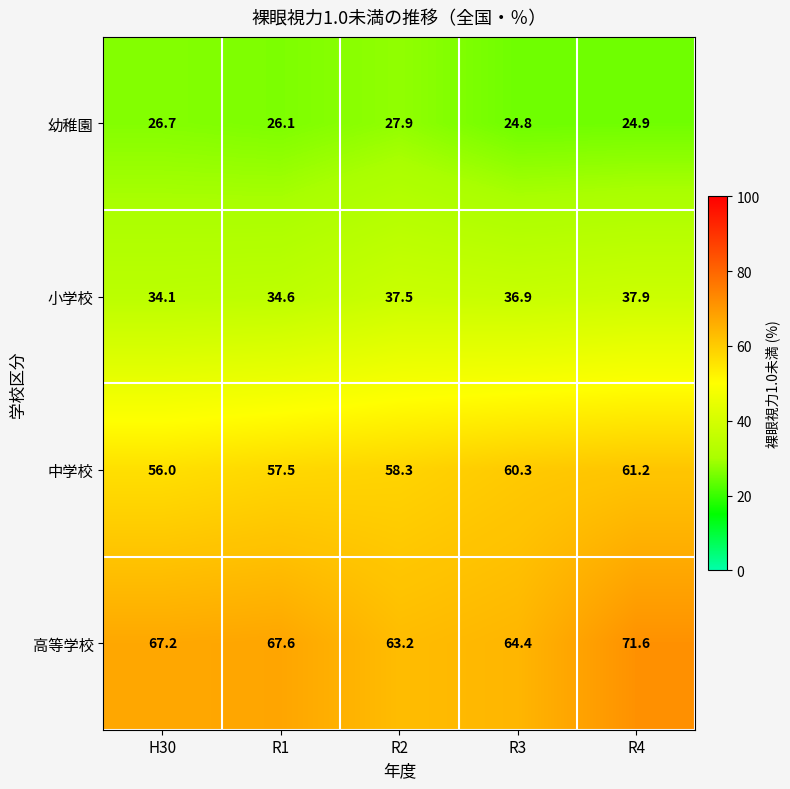

What is the total value across all series at H30?

184.0